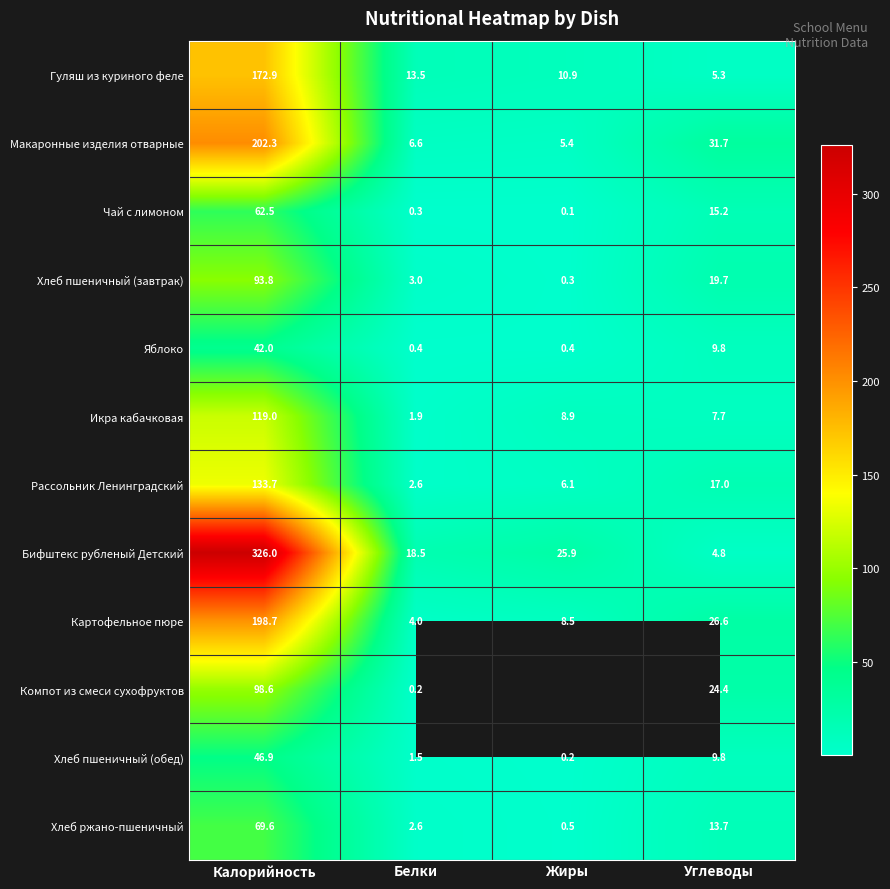

What is the spread (max minus min) of values at Жиры?

25.8